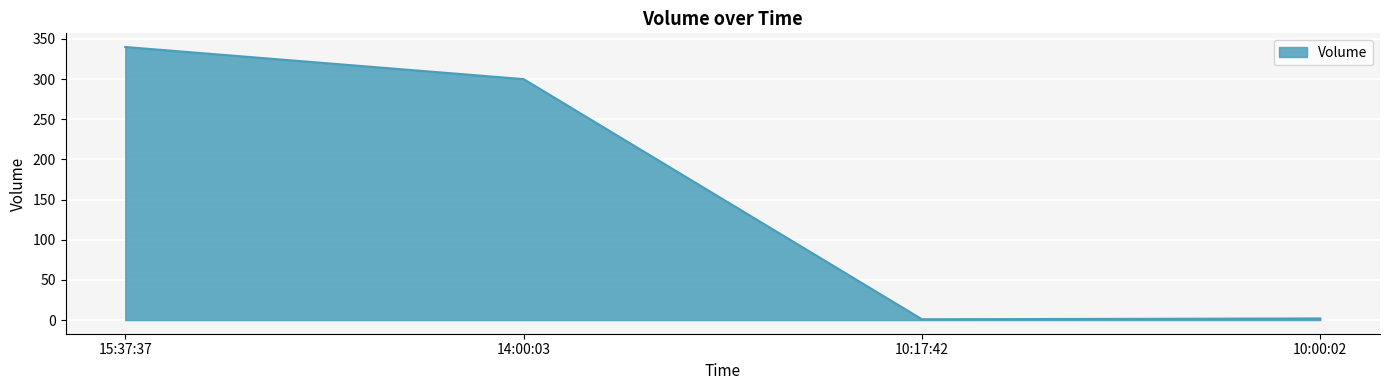

True or false: the data shows 481 at 15:37:37.

False